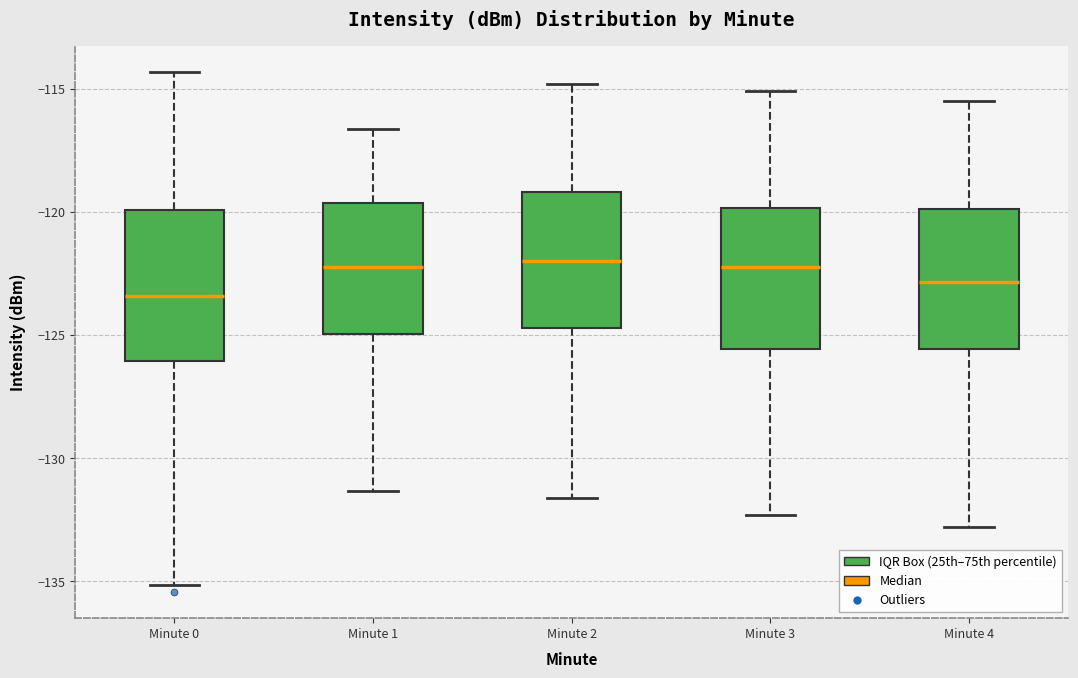

Reading left to right, read every box against the y-axis: the position of its median line, the range the box covers, and the ends of its whiskers. The values are not printed on the chart, so give them approximately, as read against the axis.

Minute 0: median -123.5, box -126.0 to -120.0, whiskers -135.0 to -114.5
Minute 1: median -122.0, box -125.0 to -119.5, whiskers -131.5 to -116.5
Minute 2: median -122.0, box -124.5 to -119.0, whiskers -131.5 to -115.0
Minute 3: median -122.0, box -125.5 to -120.0, whiskers -132.5 to -115.0
Minute 4: median -123.0, box -125.5 to -120.0, whiskers -133.0 to -115.5